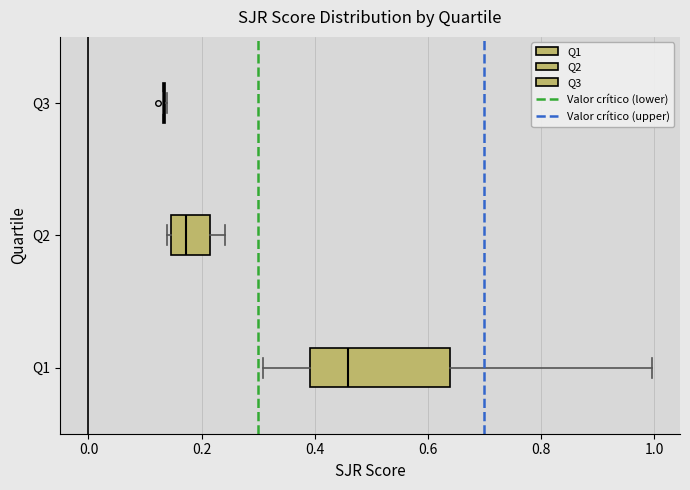

Which box is the widest, from its left edge to its right edge?

Q1